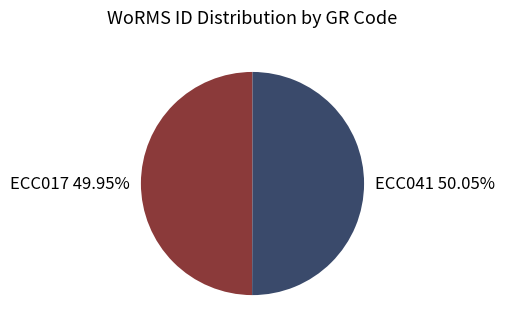

What is the ratio of the value at ECC041 to the value at ECC017?

1.0